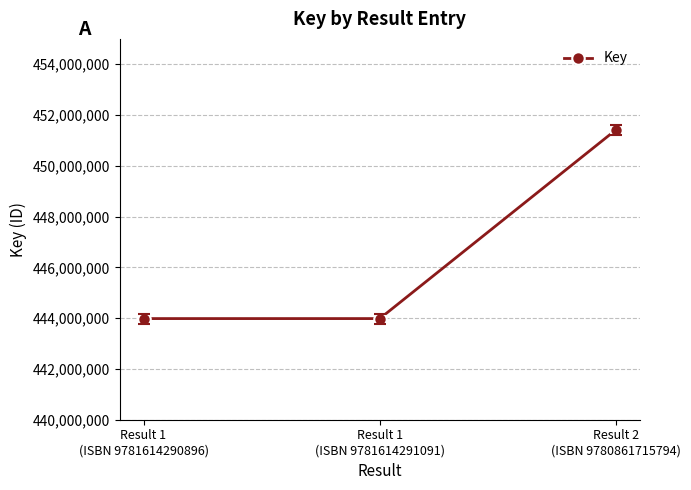

What is the approximate value at Result 2
(ISBN 9780861715794)?

451423300